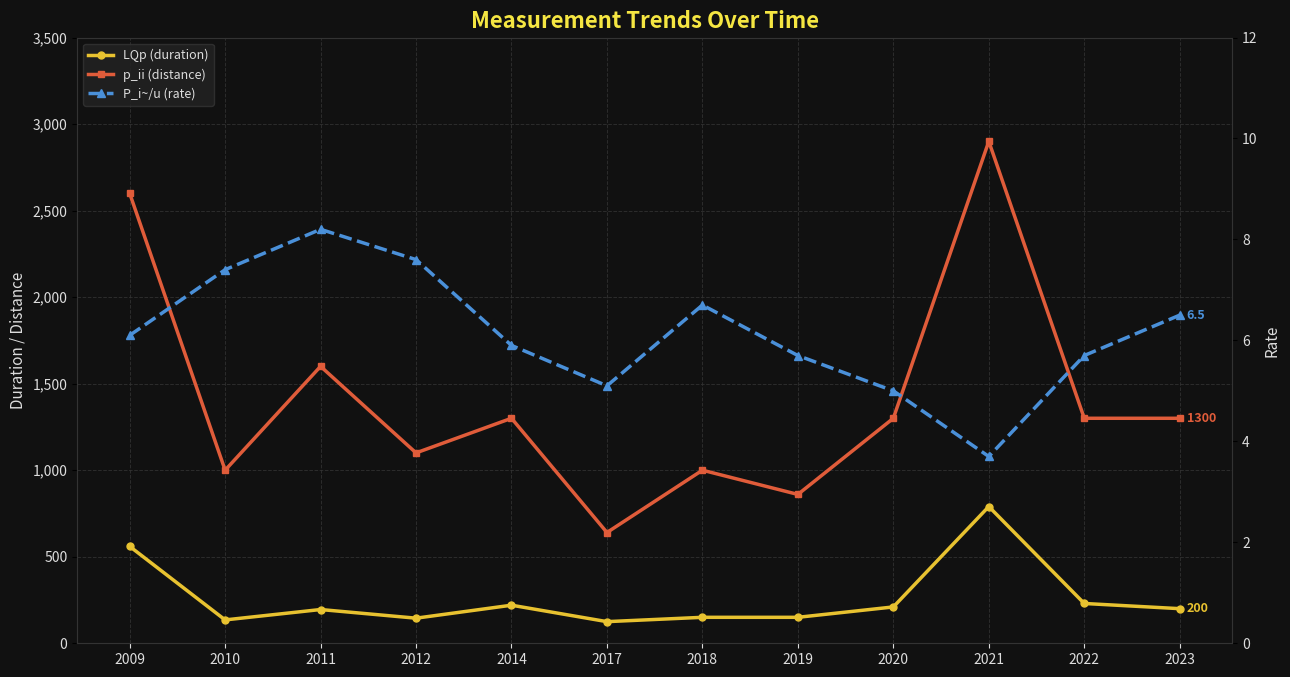

Reading left to right, transcribe all the data shown in this chart.

LQp (duration): 2009=560.0	2010=135.0	2011=195.0	2012=145.0	2014=220.0	2017=125.0	2018=150.0	2019=150.0	2020=210.0	2021=790.0	2022=230.0	2023=200.0
p_ii (distance): 2009=2600.0	2010=1000.0	2011=1600.0	2012=1100.0	2014=1300.0	2017=640.0	2018=1000.0	2019=860.0	2020=1300.0	2021=2900.0	2022=1300.0	2023=1300.0
P_i~/u (rate): 2009=6.1	2010=7.4	2011=8.2	2012=7.6	2014=5.9	2017=5.1	2018=6.7	2019=5.7	2020=5.0	2021=3.7	2022=5.7	2023=6.5